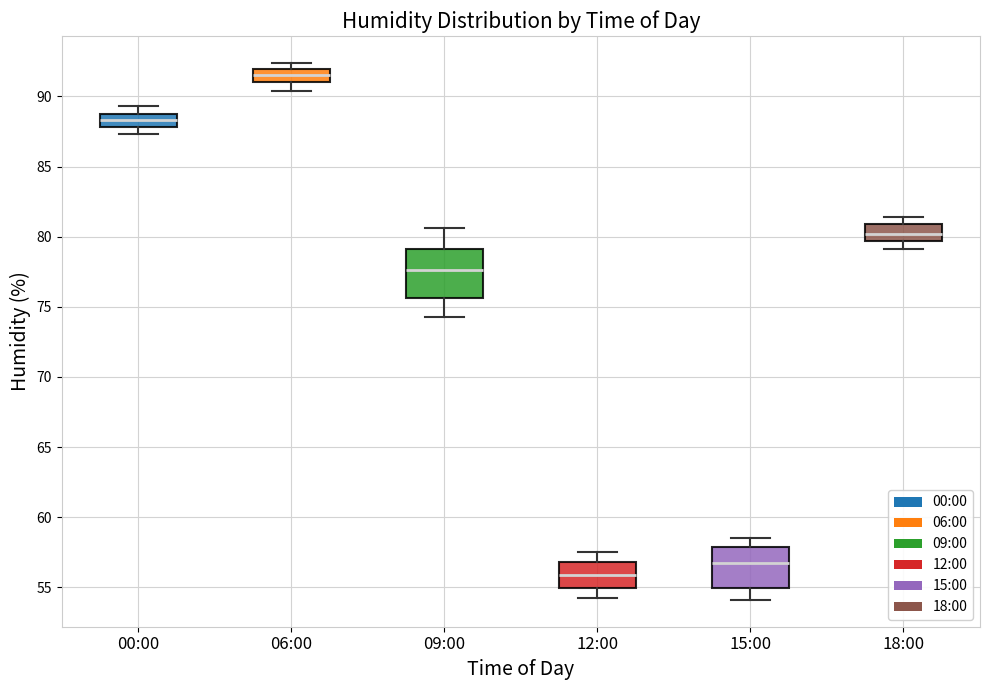

Which box's median line is the lowest?

12:00